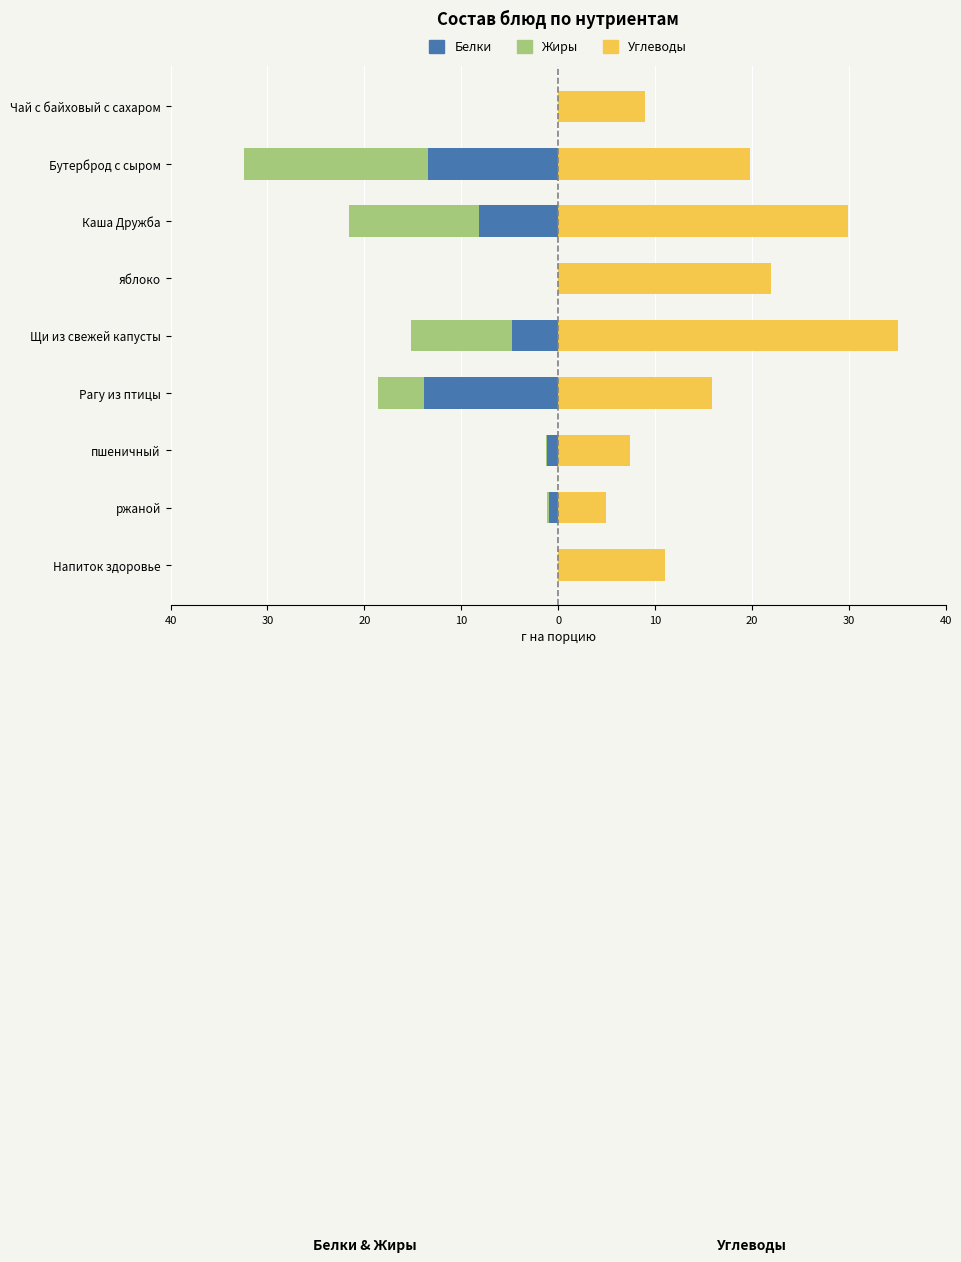

Reading left to right, extract all data points from this chart.

Белки: 0.0	-13.4	-8.1	0.0	-4.8	-13.8	-1.1	-1.0	0.0
Жиры: 0.0	-19.0	-13.4	0.0	-10.4	-4.8	-0.1	-0.2	0.0
Углеводы: 9.0	19.8	29.9	22.0	35.1	15.9	7.4	5.0	11.0